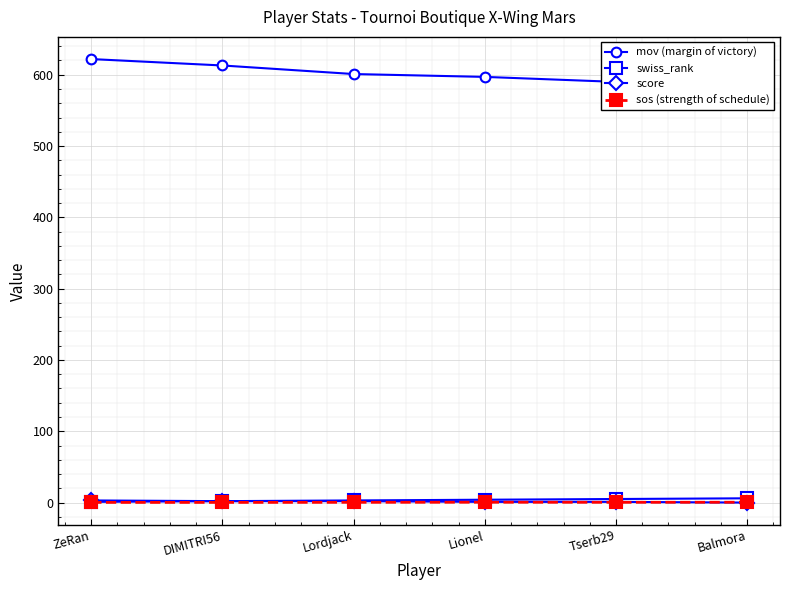

Read the swiss_rank value at Balmora.

6.0